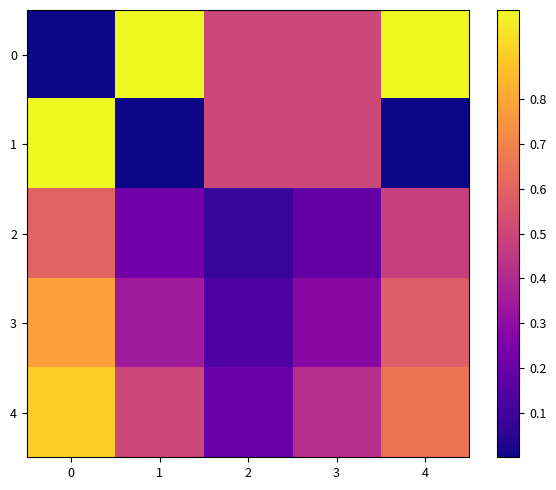

Count the number of categories in the chart.

5